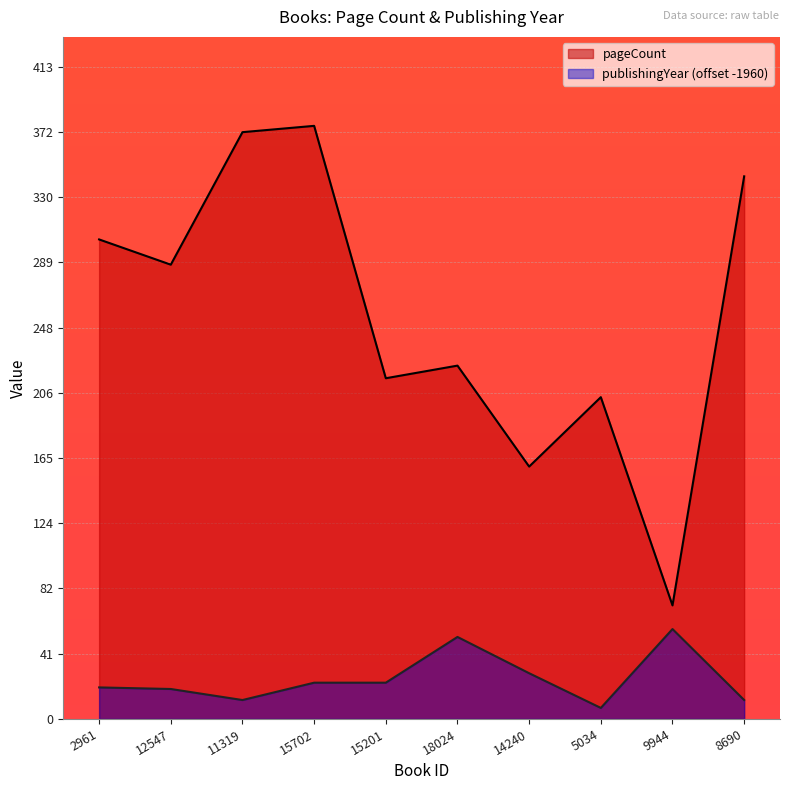

Reading right to left, list all the values displayed in this chart.

pageCount: 8690=344	9944=72	5034=204	14240=160	18024=224	15201=216	15702=376	11319=372	12547=288	2961=304
publishingYear: 8690=12	9944=57	5034=7	14240=29	18024=52	15201=23	15702=23	11319=12	12547=19	2961=20